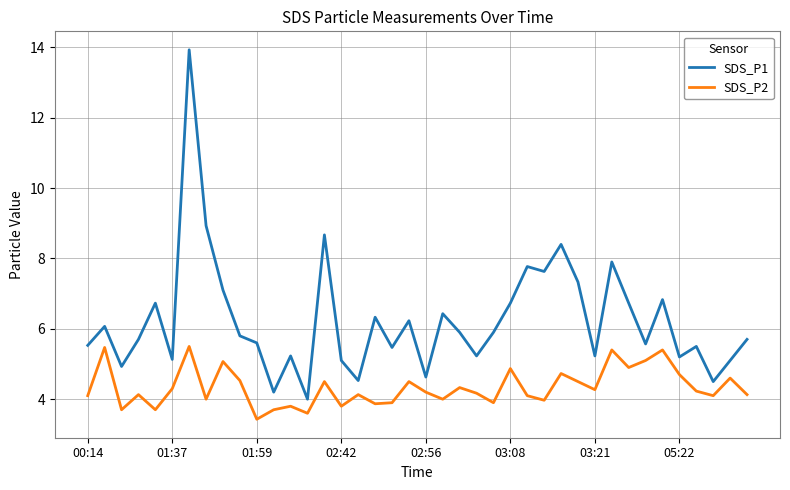

What is the difference between the maximum and minimum values in the SDS_P1 series?

9.9